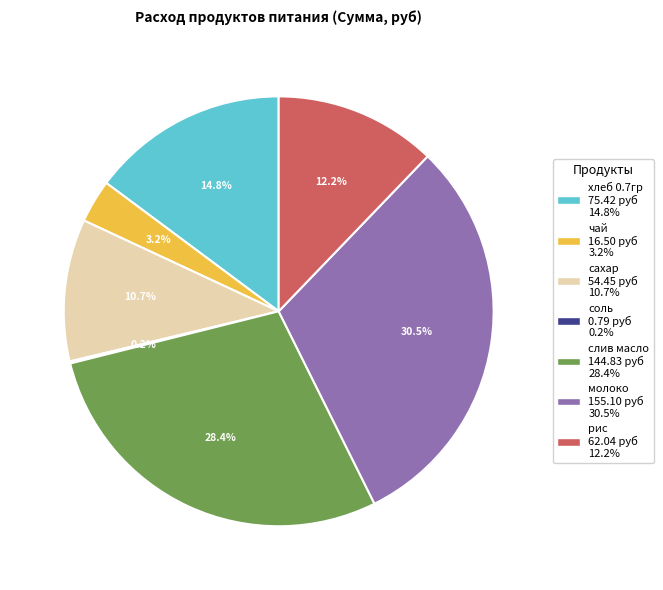

To the nearest percent, what is the difference between the largest and smallest slice percentages?

30%